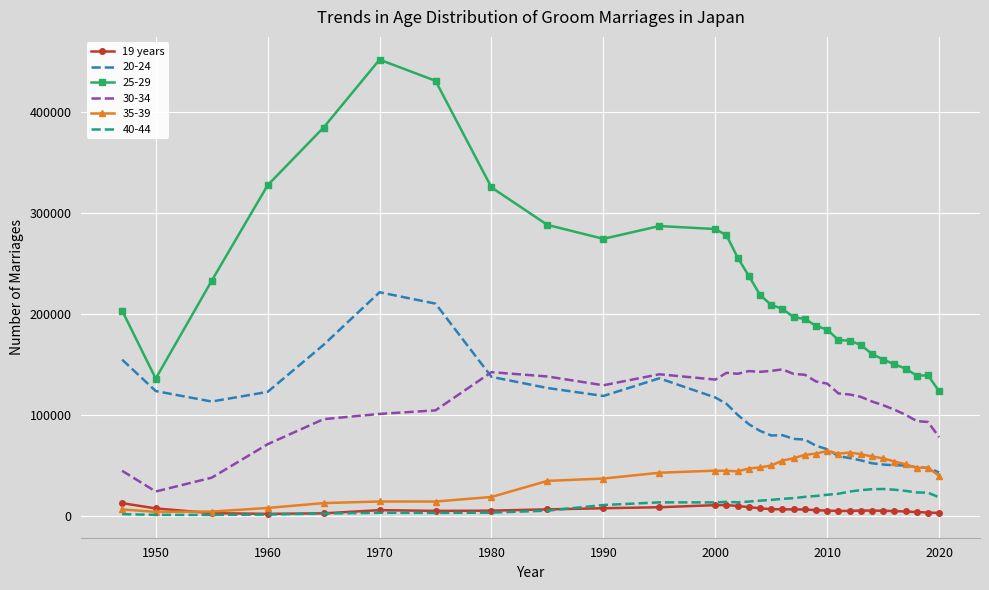

Which series has the largest total across all categories?

25-29